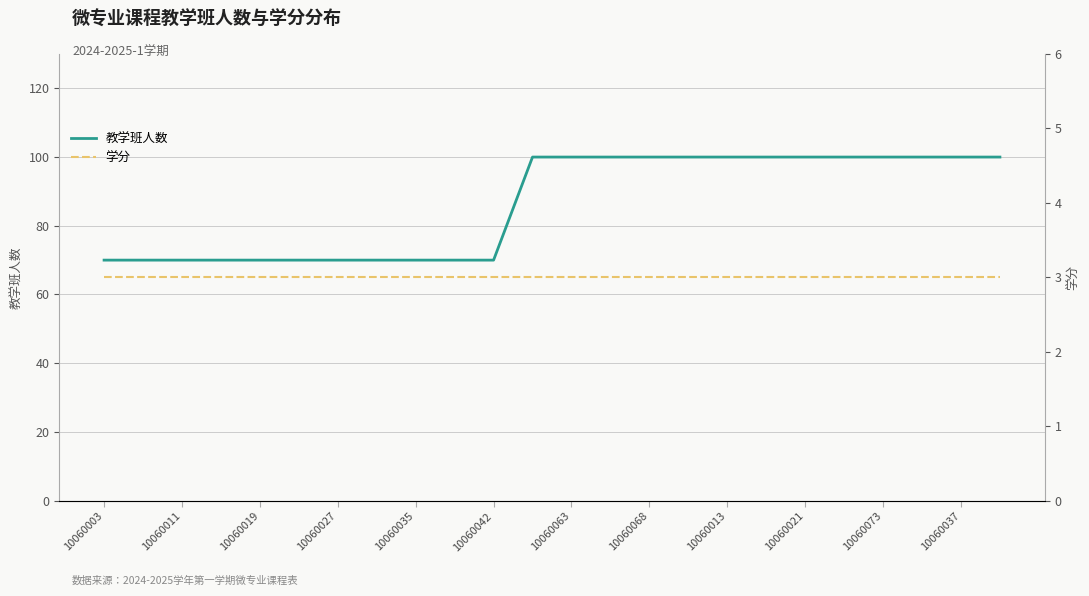

How many series are shown in this chart?

2